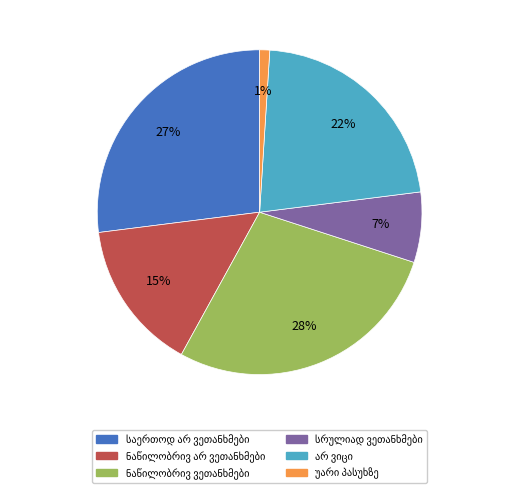

Is there any slice that represents more than half of the pie?

No